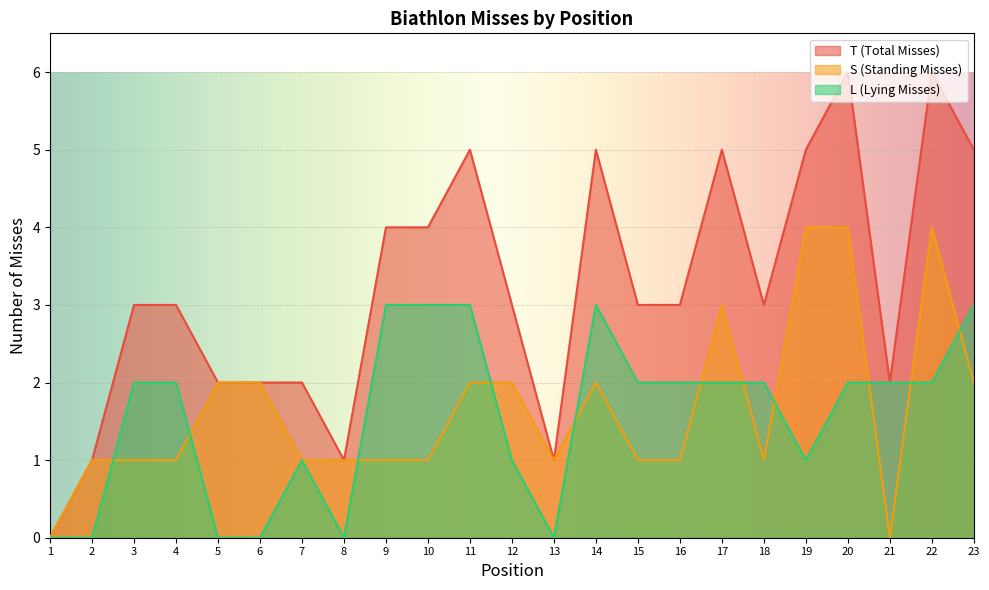

How many lines are shown in the chart?

3